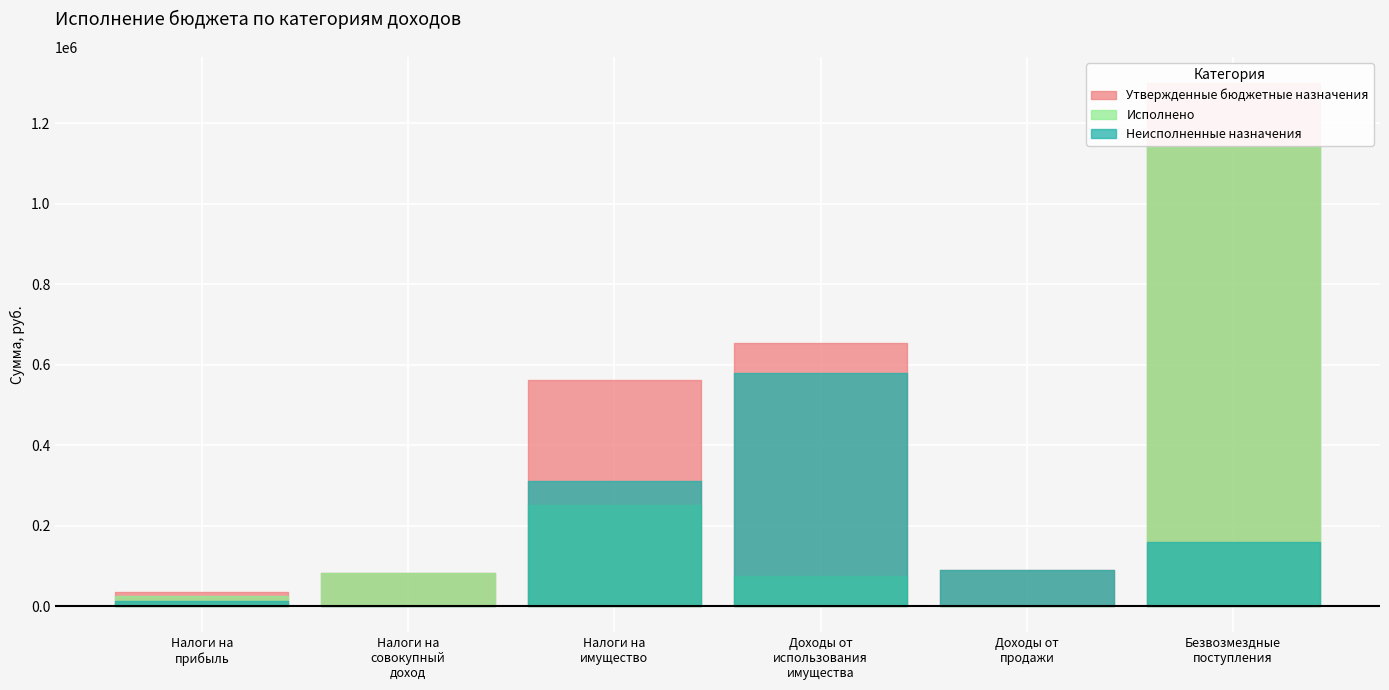

How many data points in Утвержденные бюджетные назначения are less than 561000?

3